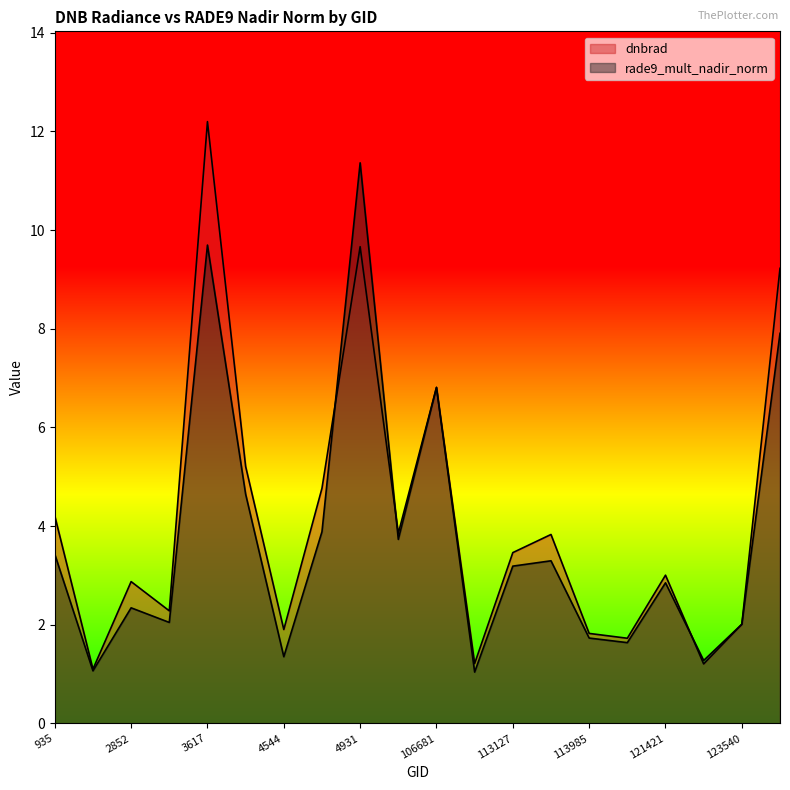

Which series has the widest spread of values?

dnbrad